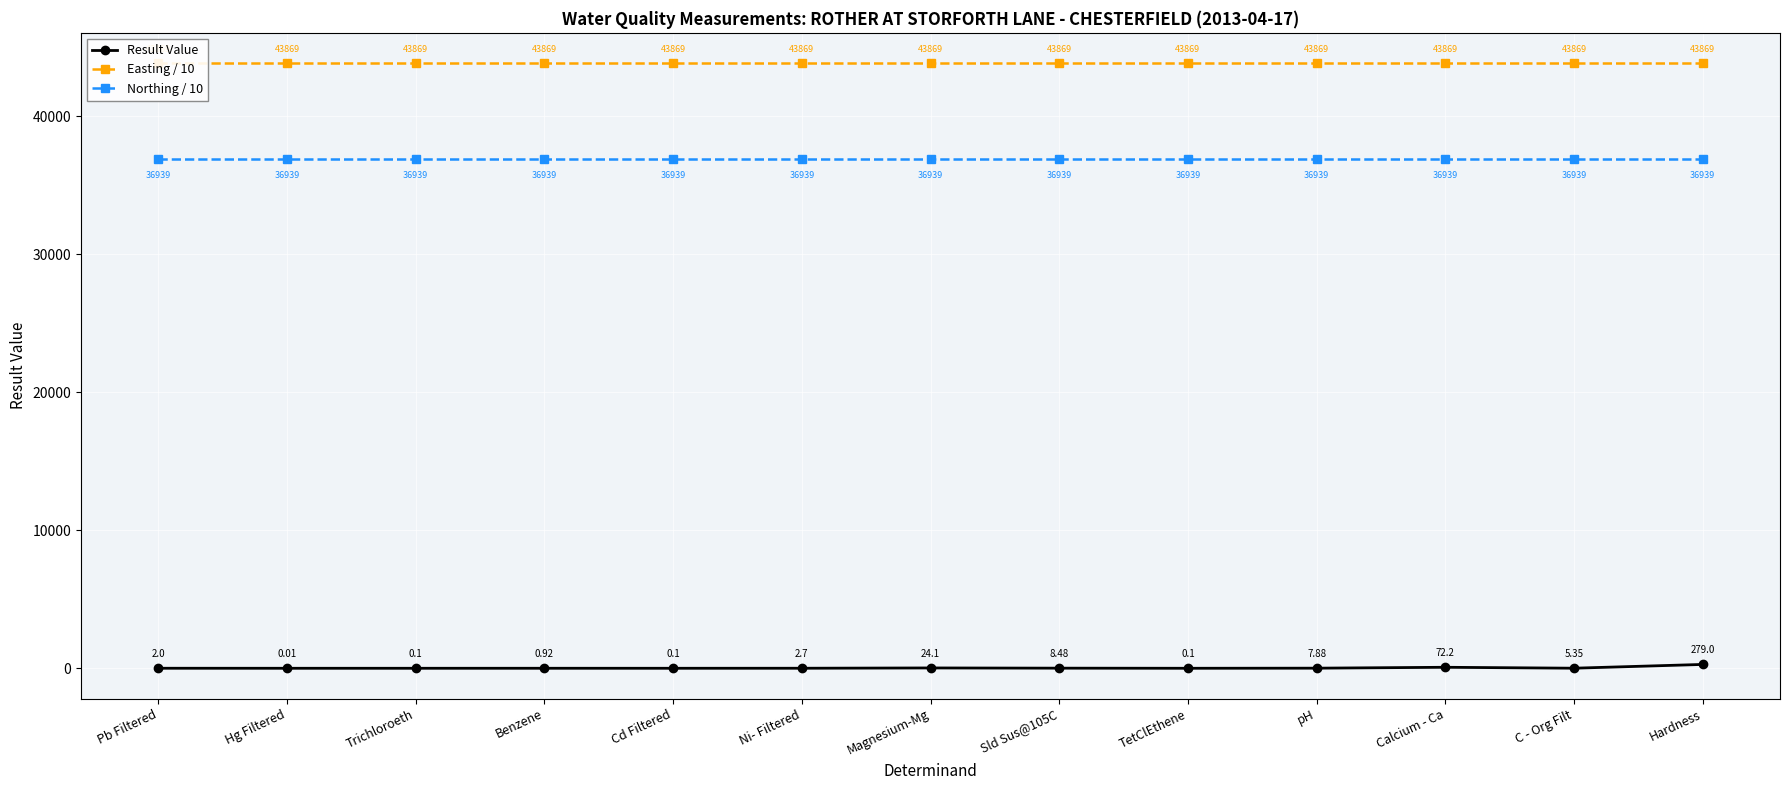

What is the sum of the Northing / 10 values at C - Org Filt and Hg Filtered?

73878.4